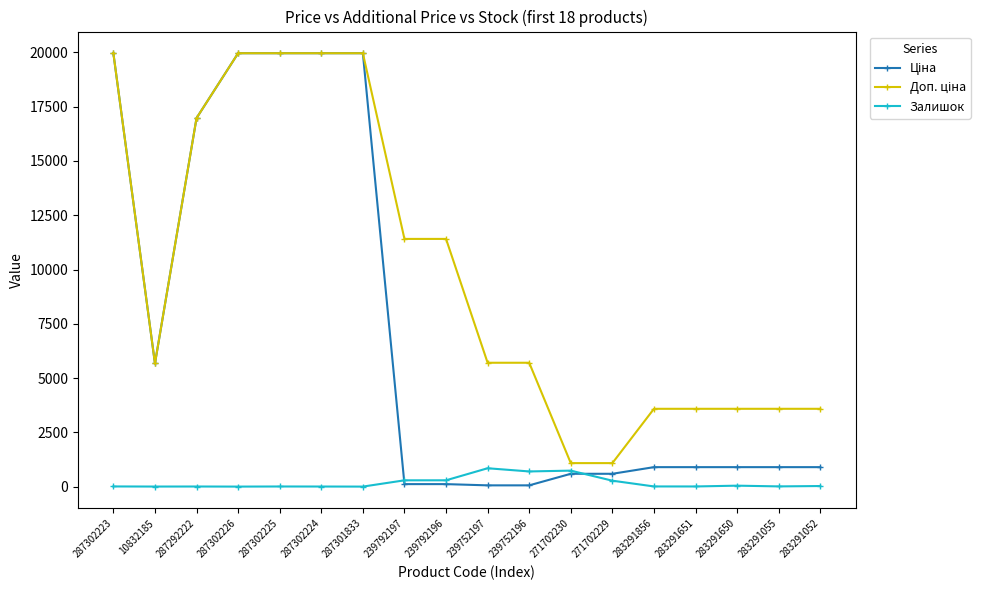

At how many categories does at least one series exceed 3277?

16